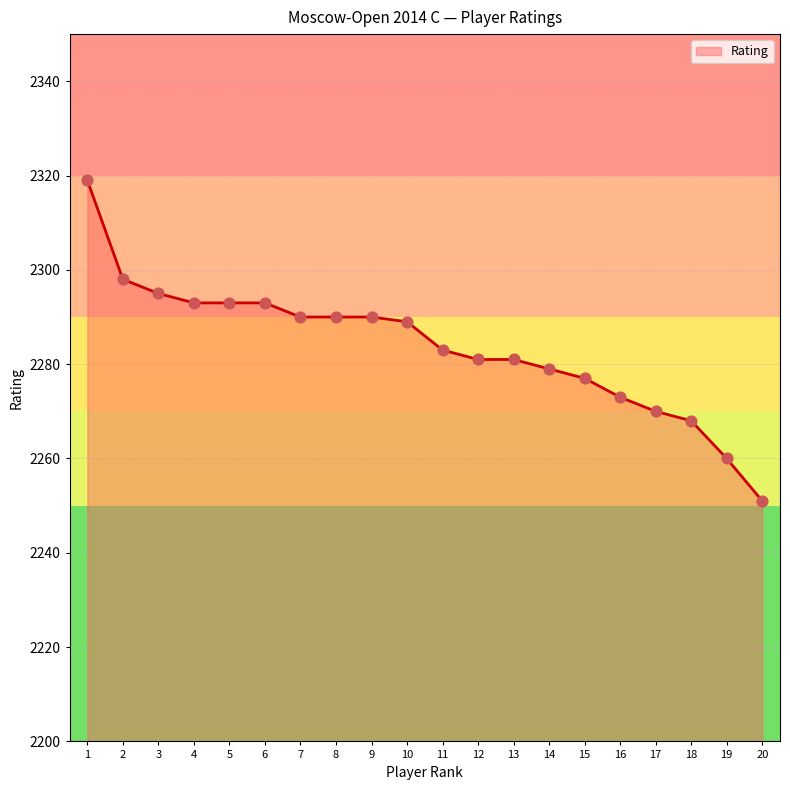

Between 11 and 13, which is larger?

11